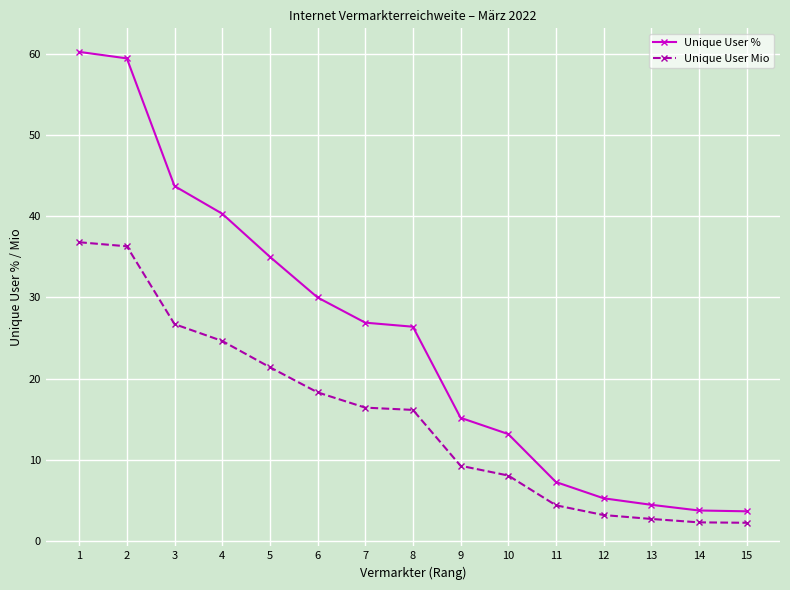

Count the number of data series in this chart.

2